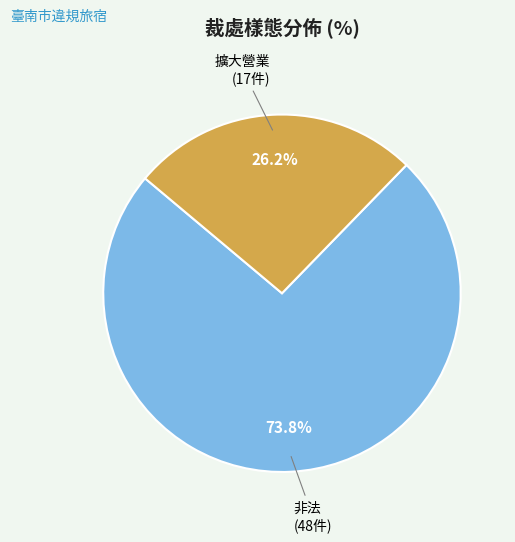

Count the number of slices in the pie.

2